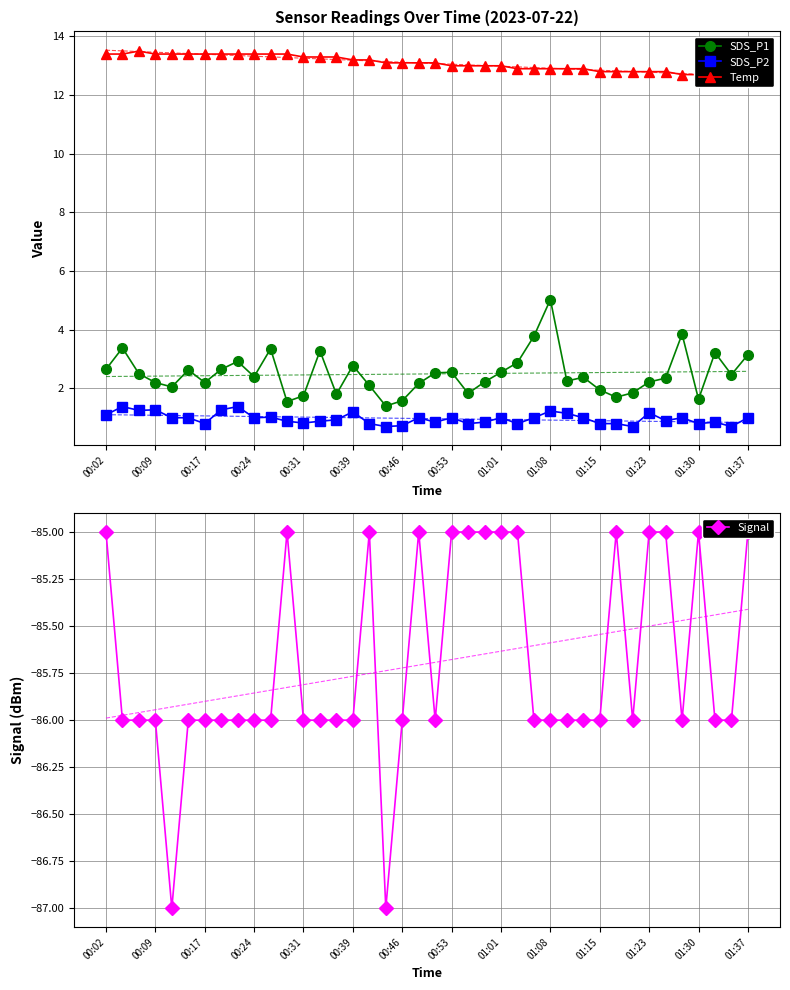

True or false: SDS_P2 has more than 2 points higher than both neighbors.

True